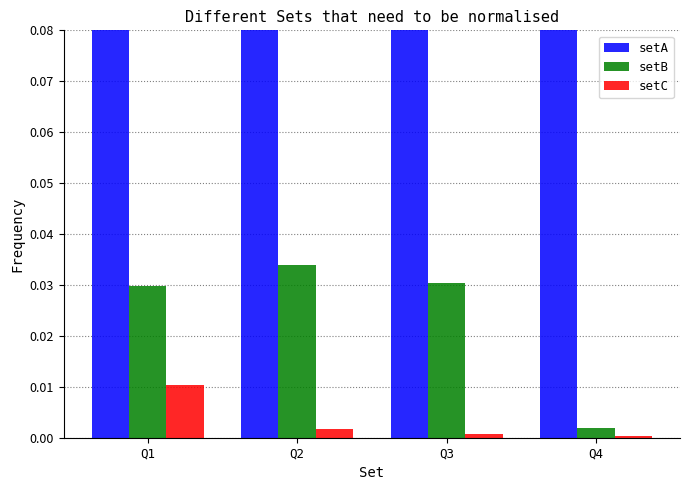

Where is setB nearest to the value 0?

Q4